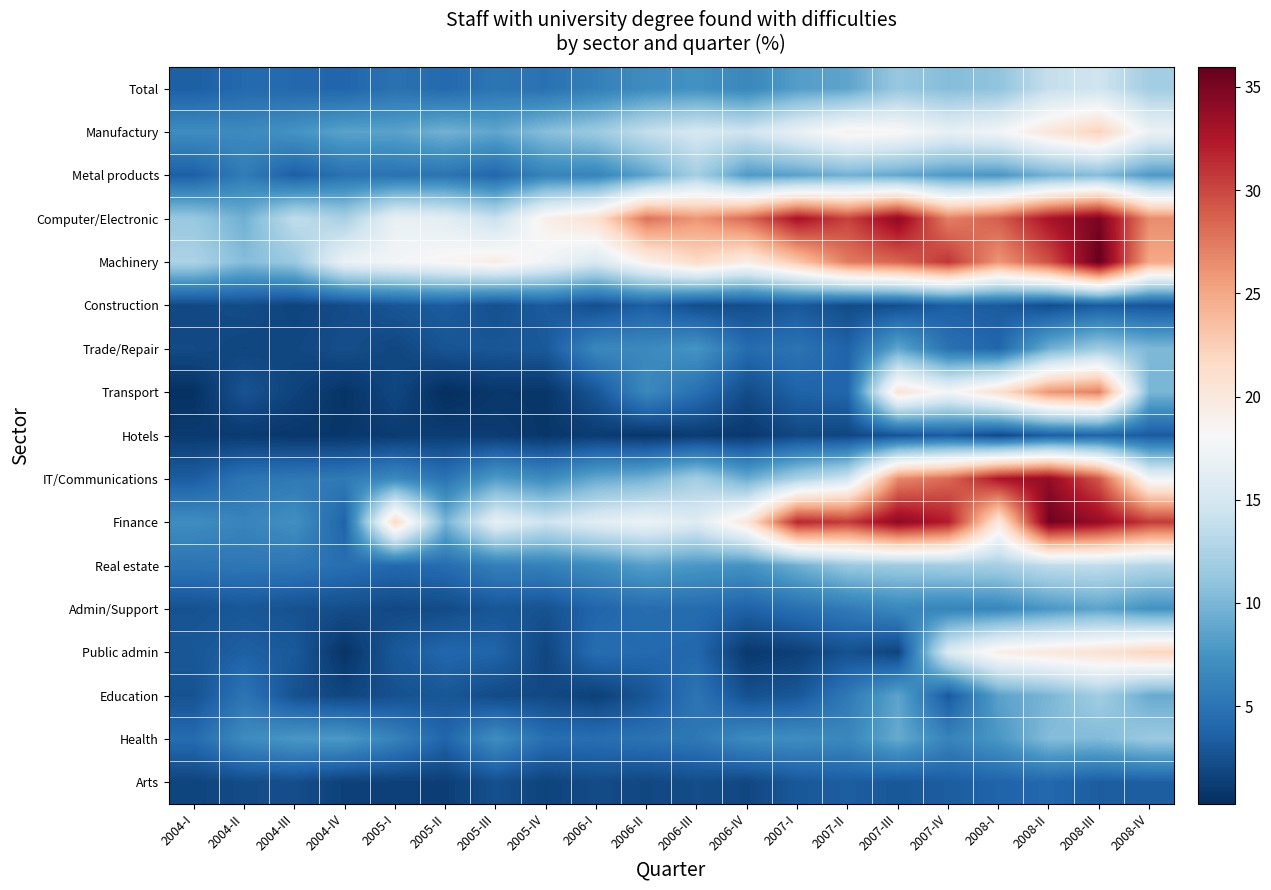

What is the difference between the highest and lowest values at 2005-I?

20.6